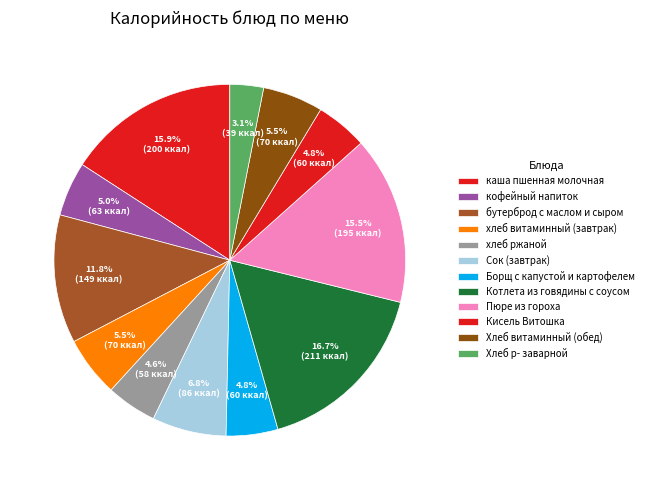

The кофейный напиток slice represents 18% of the pie. True or false?

False